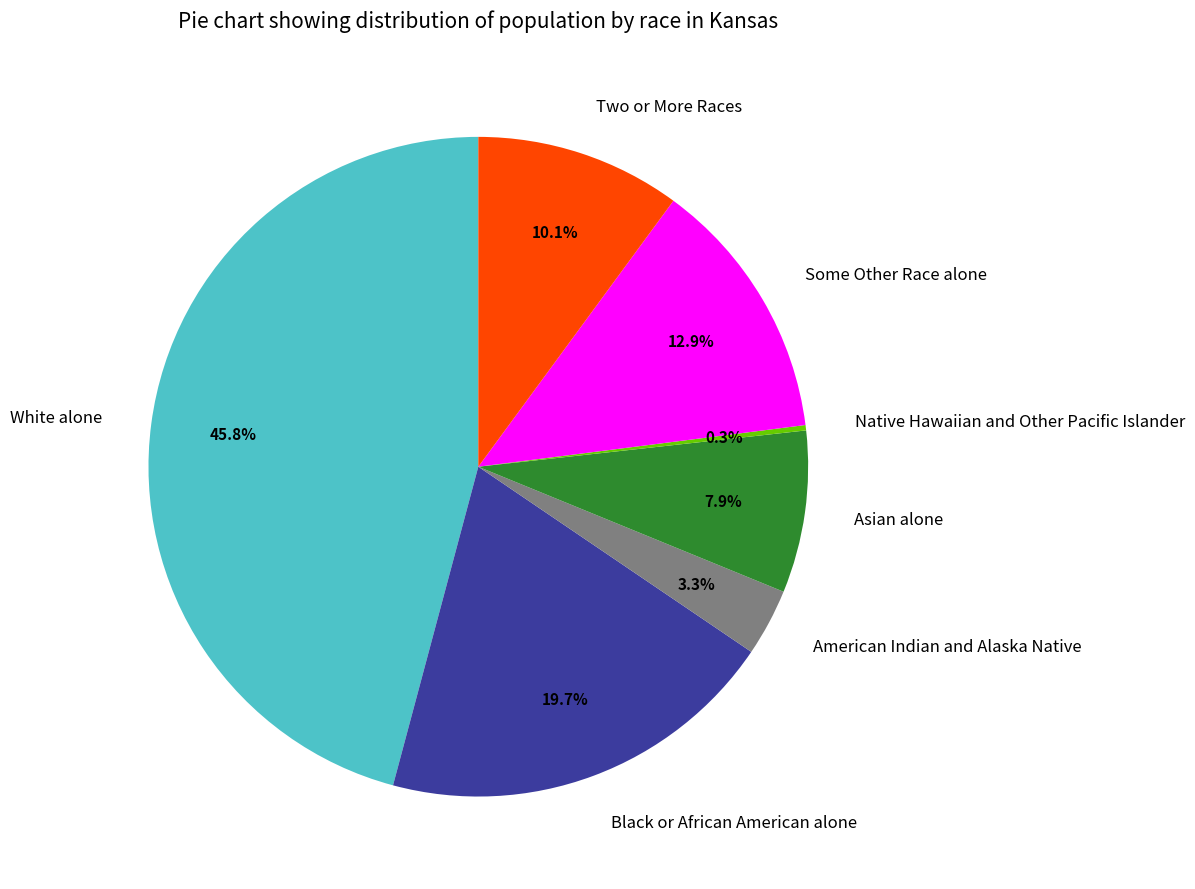

To the nearest percent, what is the combined percentage of Asian alone and Black or African American alone?

28%